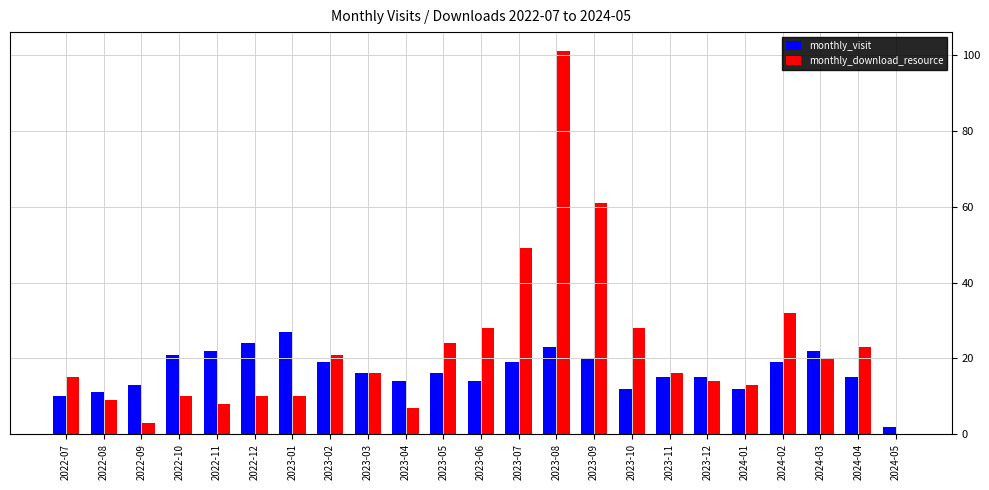

Between 2023-03 and 2023-09, which series saw the biggest shift?

monthly_download_resource